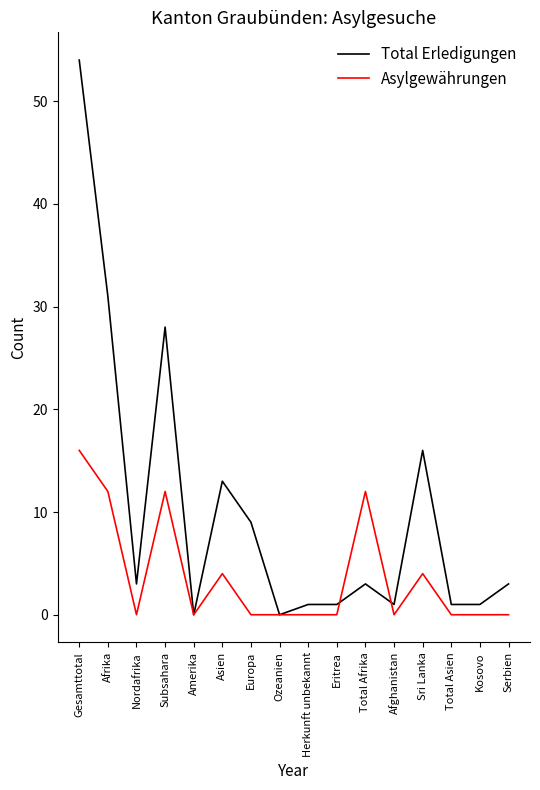

List the series in order of their overall mean, lowest first.

Asylgewährungen, Total Erledigungen